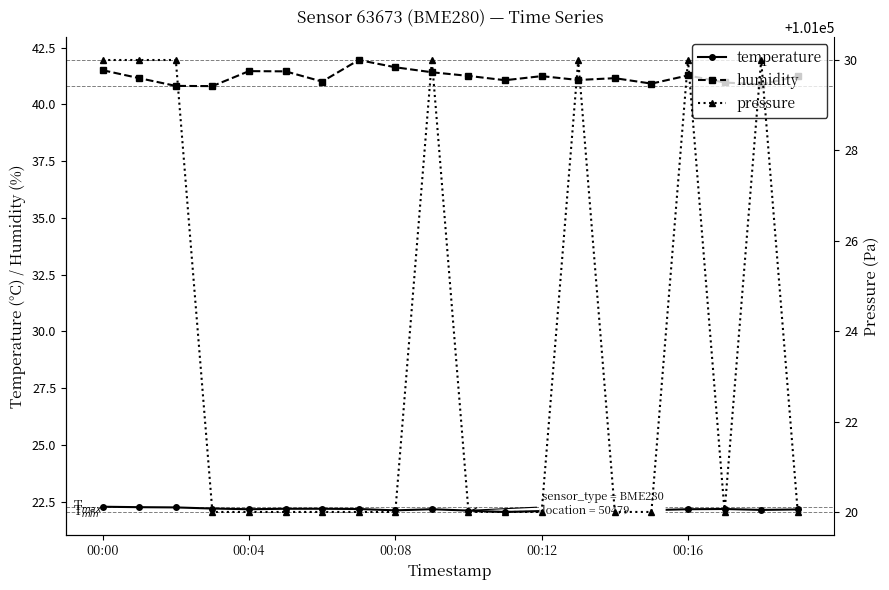

What is the lowest value of the humidity series?

40.8